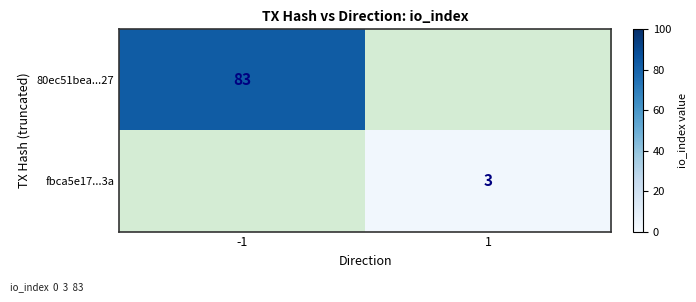

Is the value of 80ec51bea...27 at -1 greater than the value of fbca5e17...3a at 1?

Yes